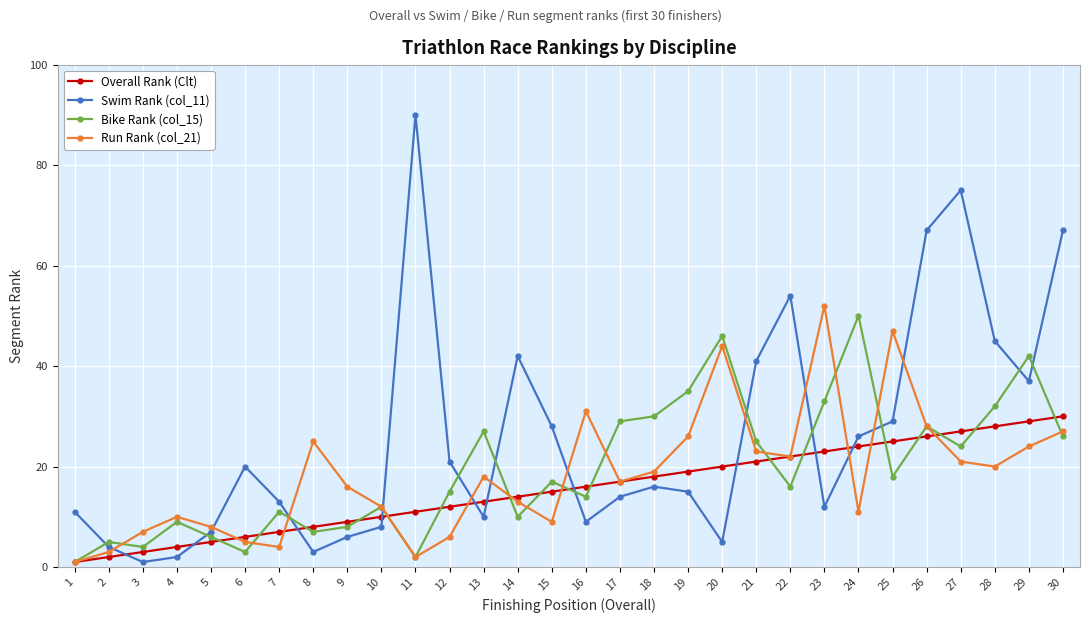

What is the minimum value for Swim Rank (col_11)?

1